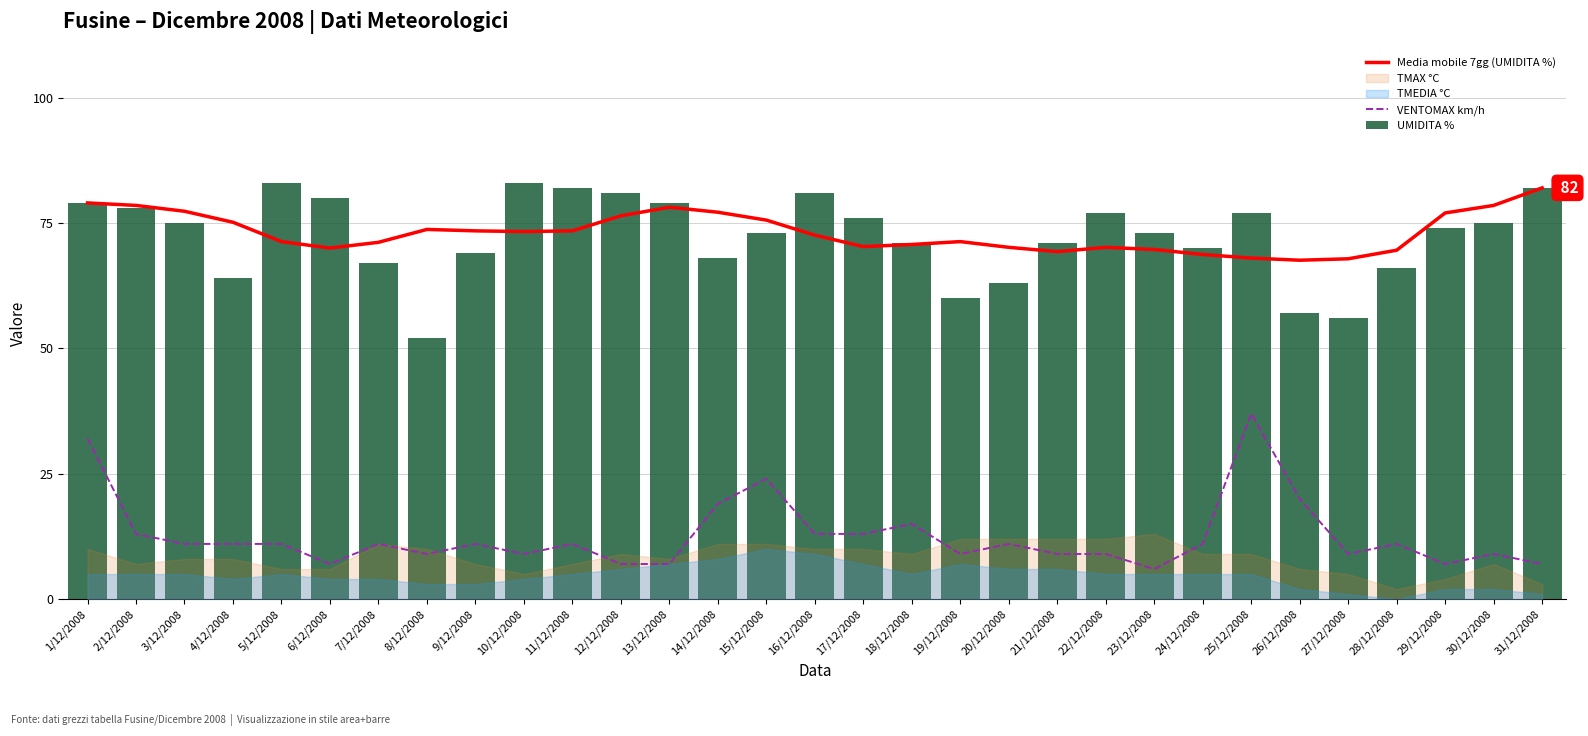

At which category is the sum across all series the highest?

1/12/2008